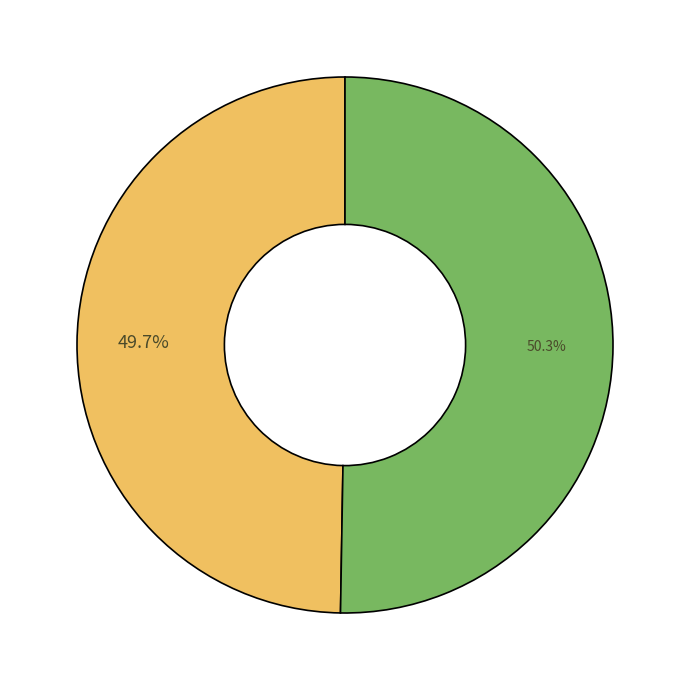

Is there any slice that represents more than half of the pie?

Yes